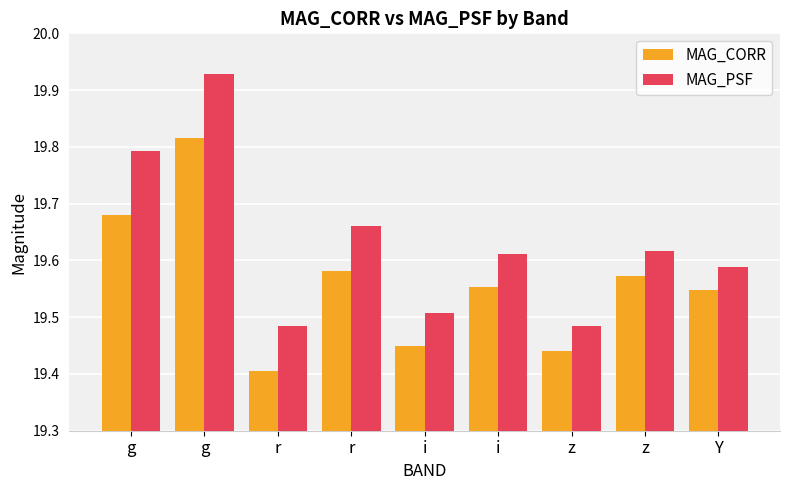

How many distinct data groups are displayed?

2